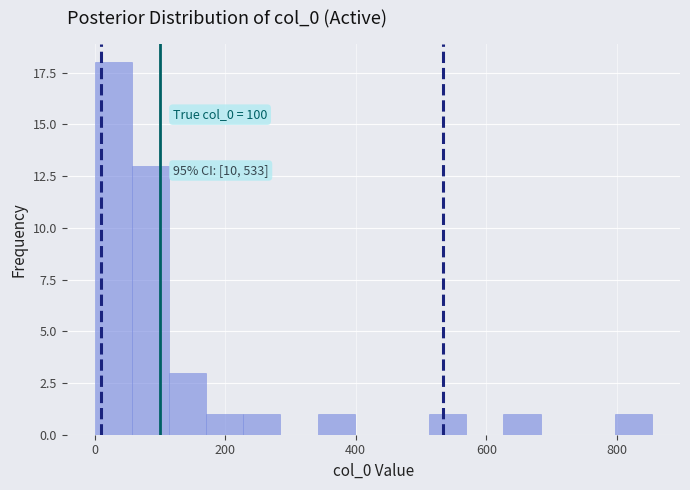

Around what value on the x-axis is the tallest bar? Give the approximate position of its centre, as read against the axis.

20